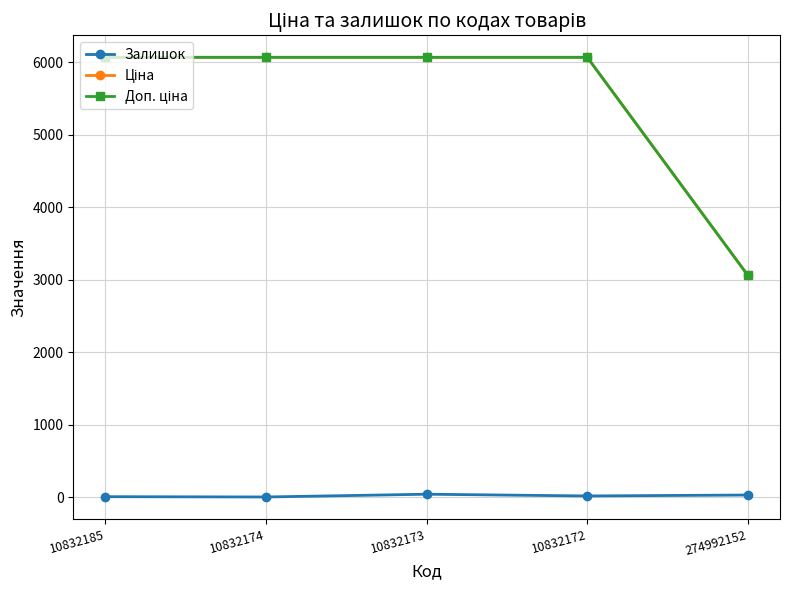

What is the label of the 3rd point from the right?

10832173